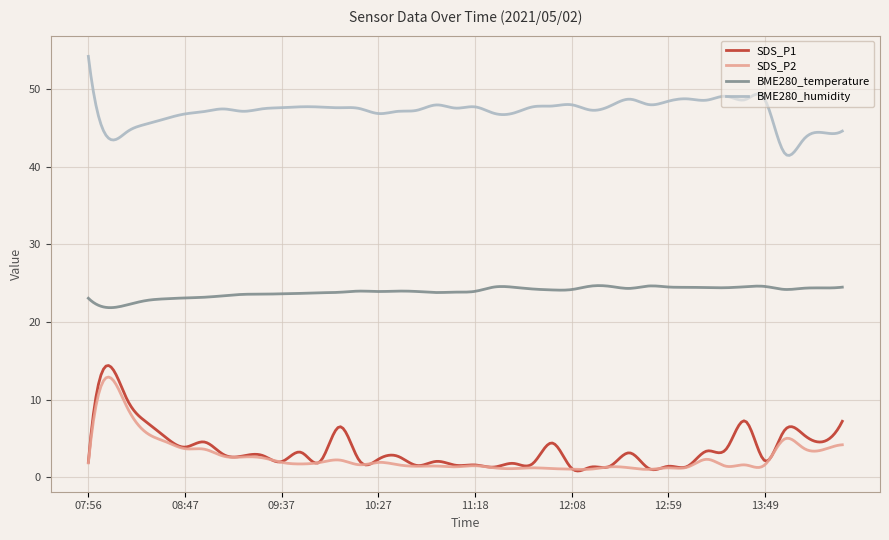

True or false: SDS_P1 and BME280_temperature intersect in this chart.

False